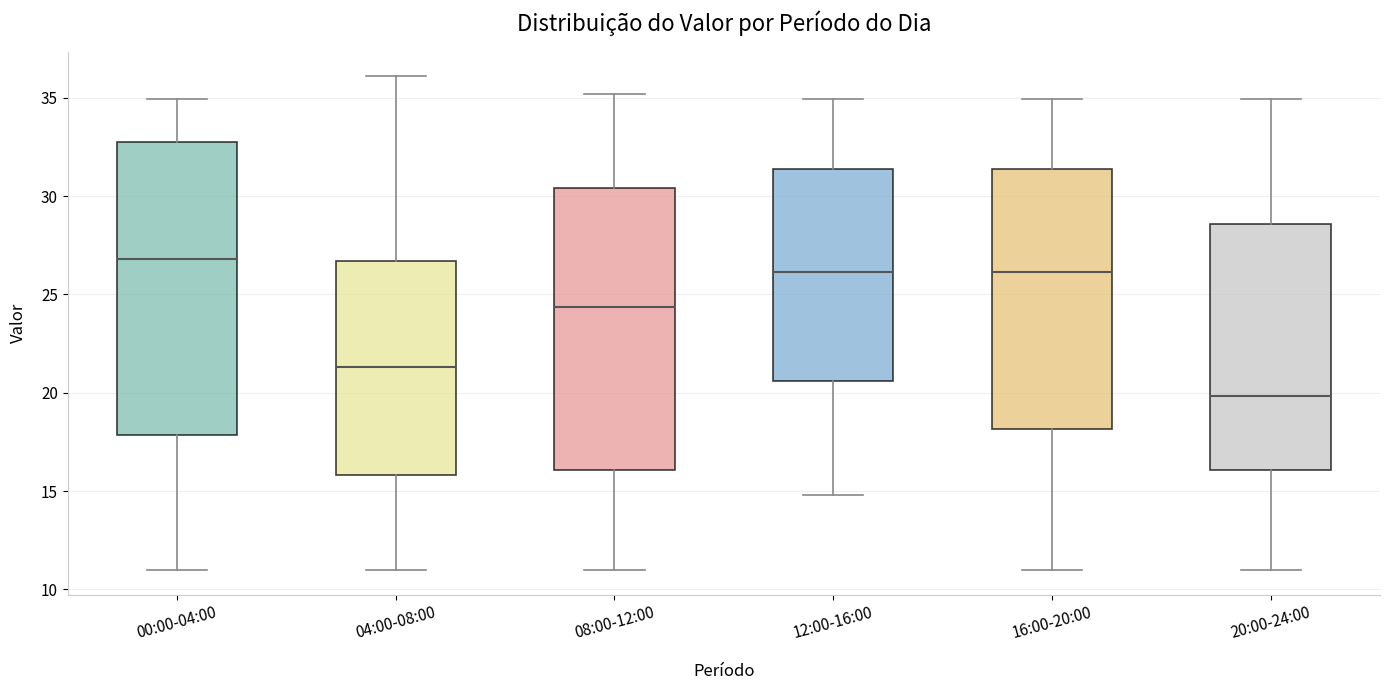

Reading left to right, transcribe this box plot: for each box, give where its median line is, the range the box spans, and where its two whiskers end, as read against the y-axis. The values are not printed on the chart, so give them approximately, as read against the axis.

00:00-04:00: median 27.0, box 18.0 to 33.0, whiskers 11.0 to 35.0
04:00-08:00: median 21.5, box 16.0 to 26.5, whiskers 11.0 to 36.0
08:00-12:00: median 24.5, box 16.0 to 30.5, whiskers 11.0 to 35.0
12:00-16:00: median 26.0, box 20.5 to 31.5, whiskers 15.0 to 35.0
16:00-20:00: median 26.0, box 18.0 to 31.5, whiskers 11.0 to 35.0
20:00-24:00: median 20.0, box 16.0 to 28.5, whiskers 11.0 to 35.0